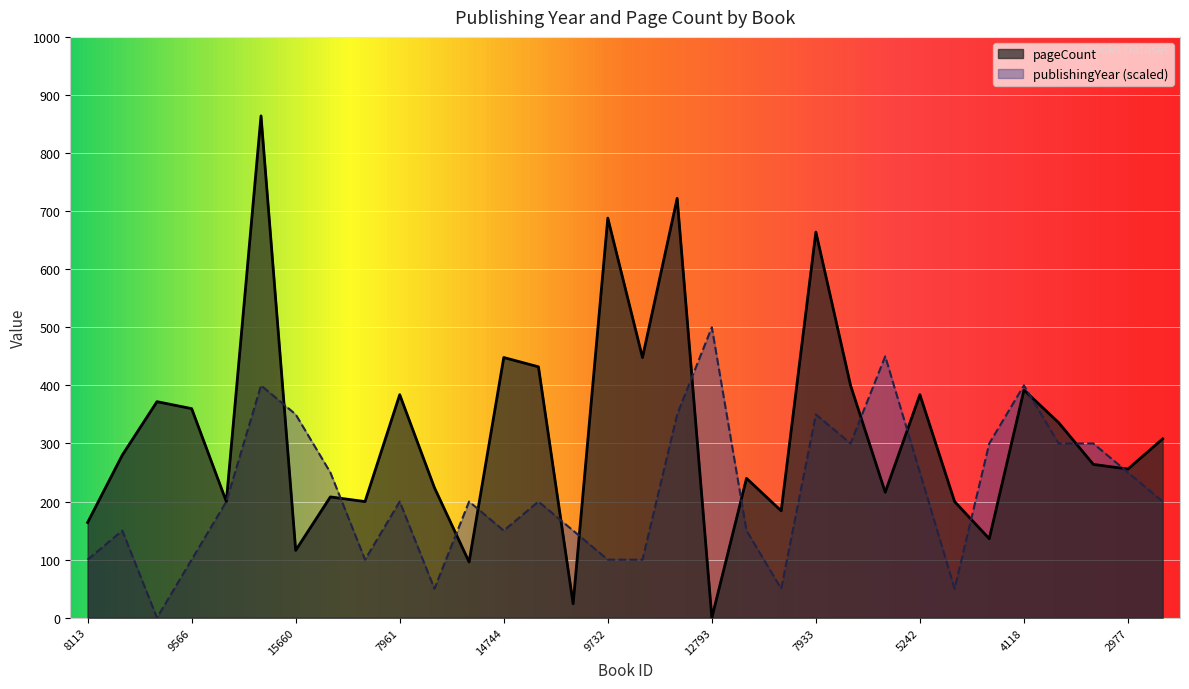

How many values in the publishingYear series exceed 200?

14